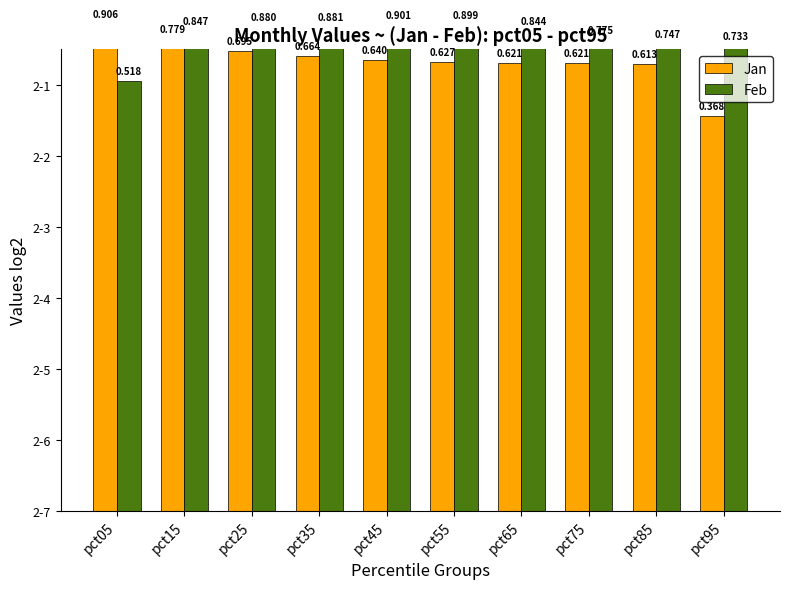

True or false: Jan has a value of 0.6 at pct75.

True